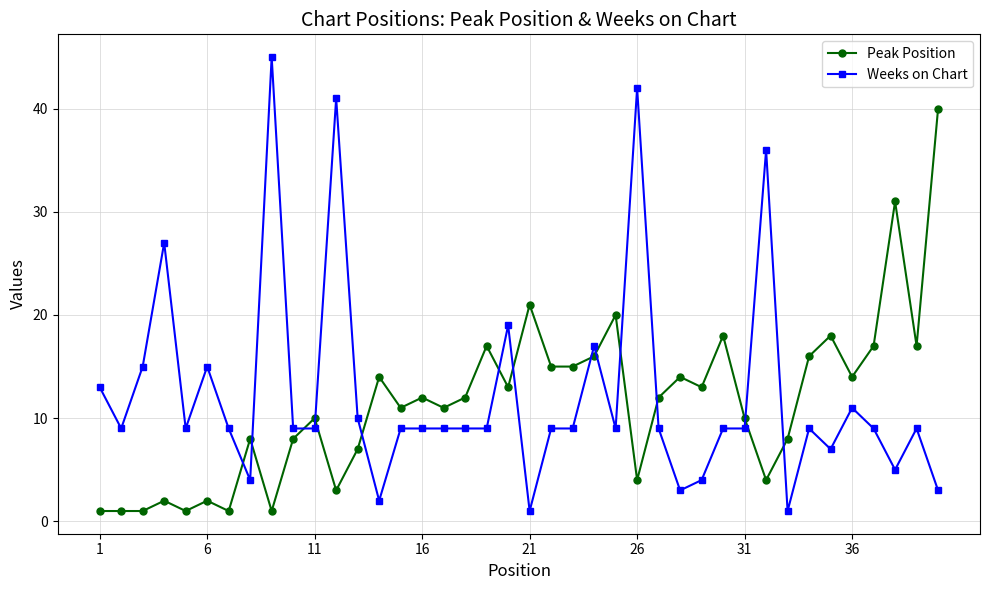

Rank the series by their maximum value, from lowest to highest.

Peak Position, Weeks on Chart